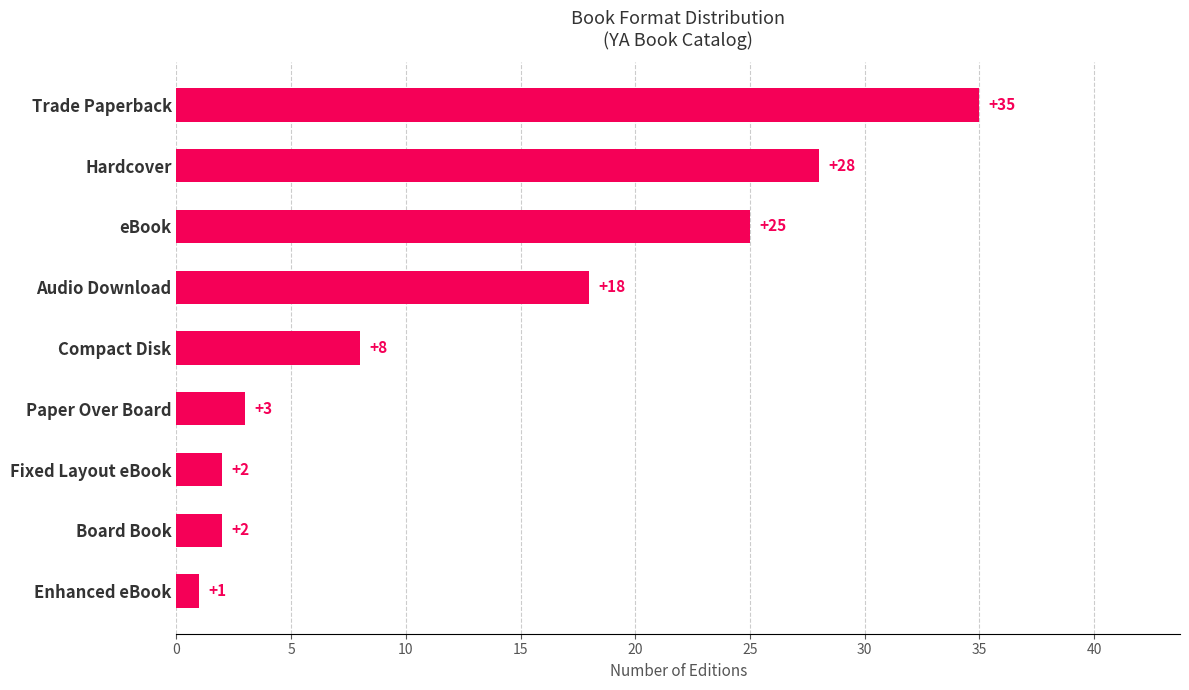

Which has a higher value, Board Book or Paper Over Board?

Paper Over Board